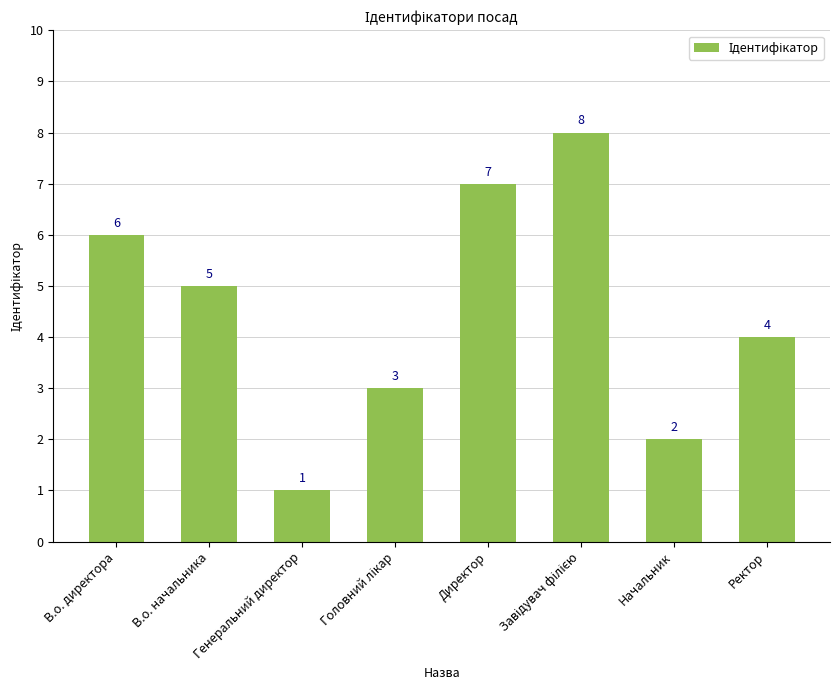

True or false: the data shows 1 at Генеральний директор.

True